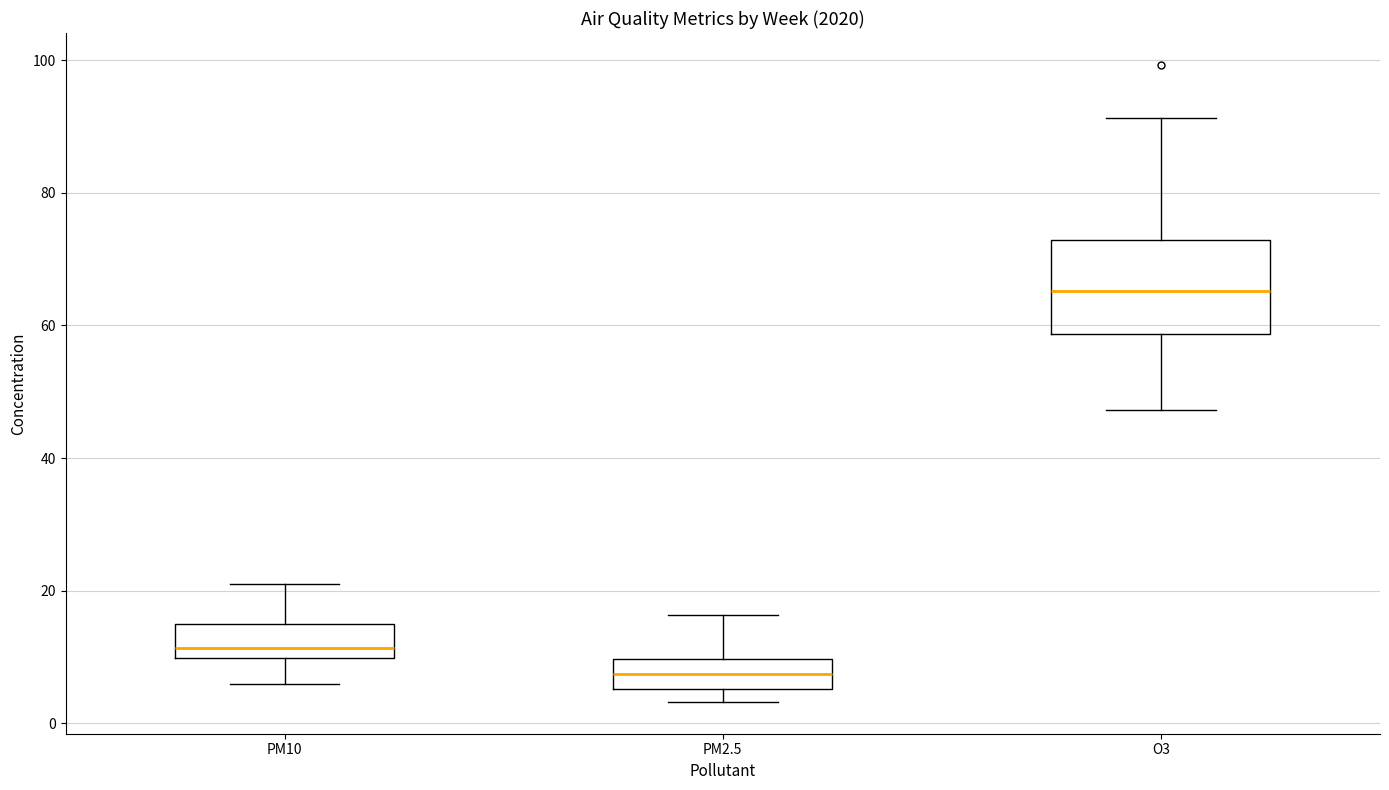

Reading left to right, transcribe this box plot: for each box, give where its median line is, the range the box spans, and where its two whiskers end, as read against the y-axis. The values are not printed on the chart, so give them approximately, as read against the axis.

PM10: median 12, box 10 to 14, whiskers 6 to 20
PM2.5: median 8, box 6 to 10, whiskers 4 to 16
O3: median 66, box 58 to 72, whiskers 48 to 92